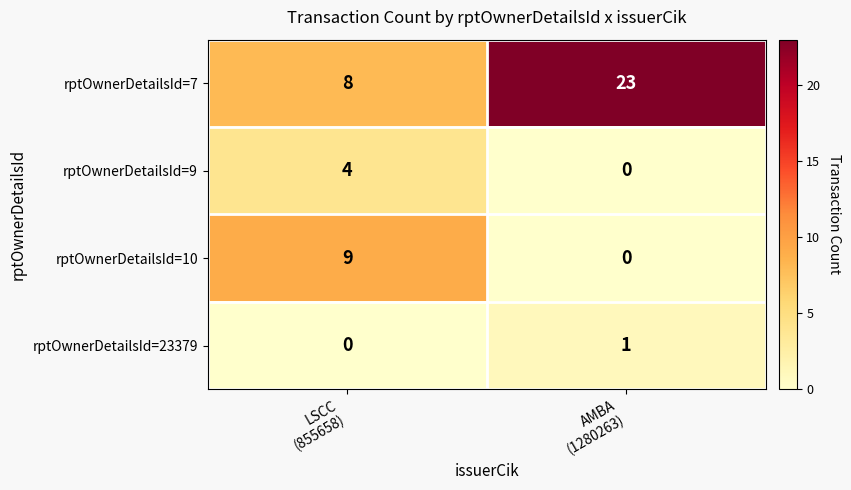

What is the sum of all rptOwnerDetailsId=9 values?

4